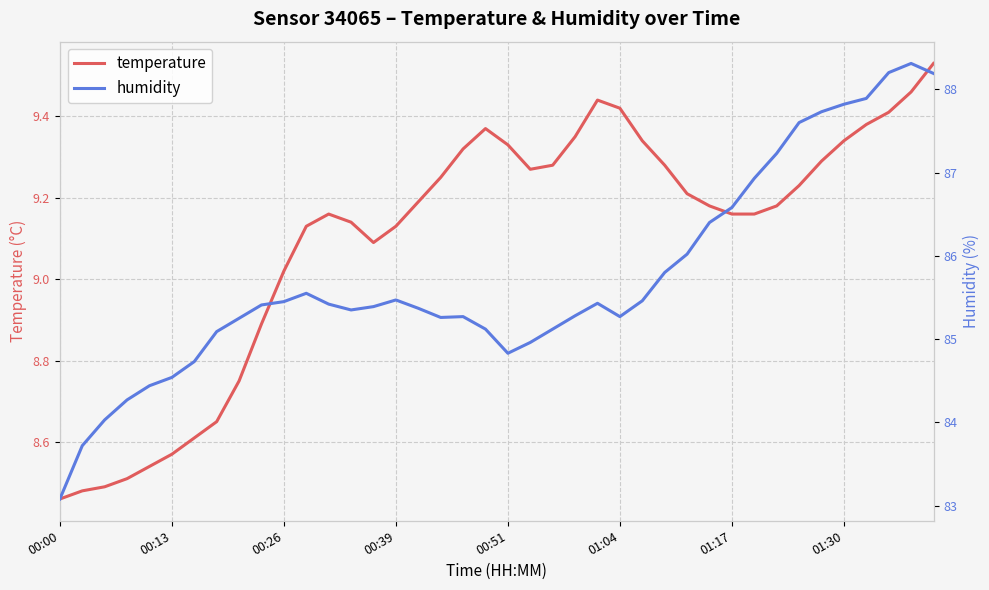

What is the lowest value of the temperature series?

8.5